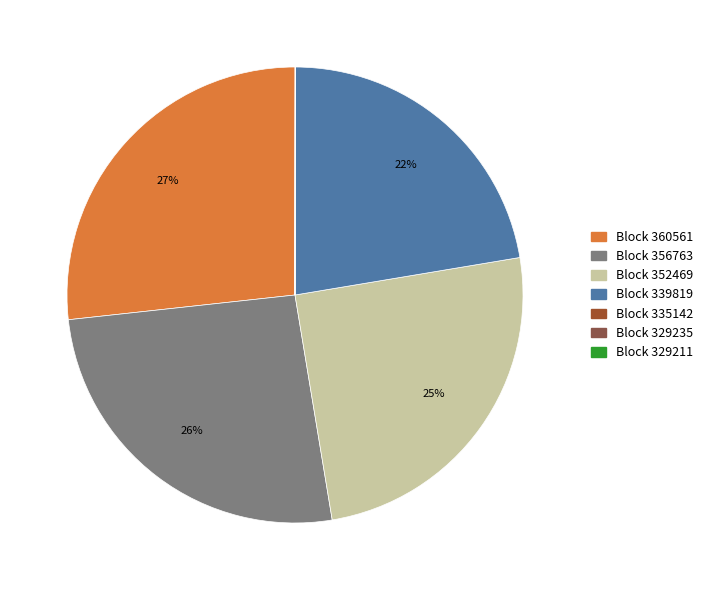

Which slice is the largest?

360561